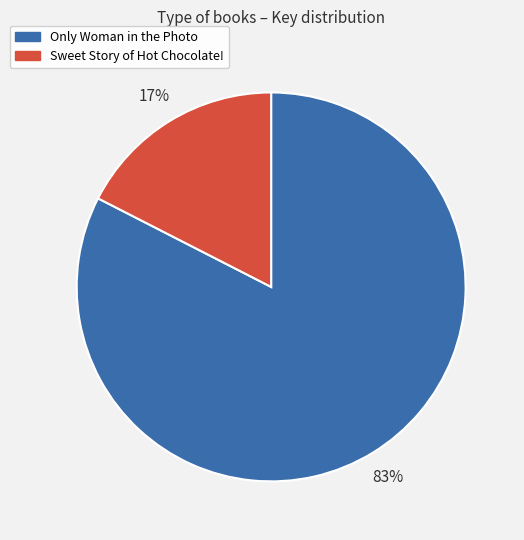

Which has a higher value, Sweet Story of Hot Chocolate! or Only Woman in the Photo?

Only Woman in the Photo